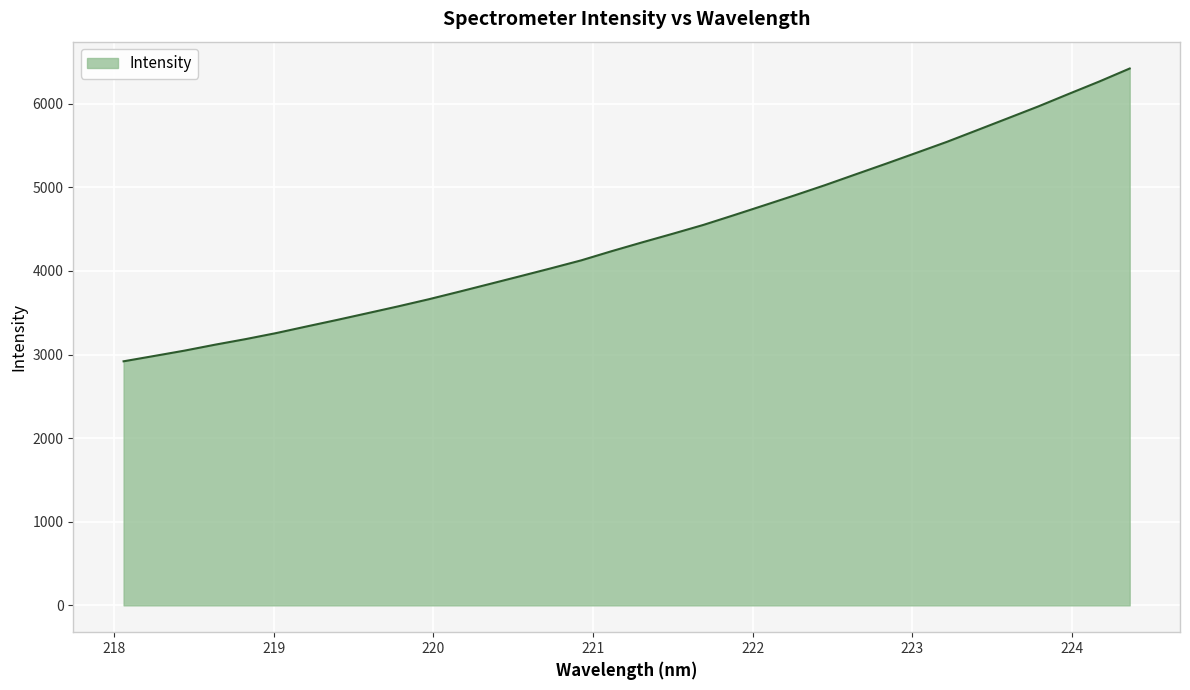

What is the maximum value shown in the chart?

6421.6